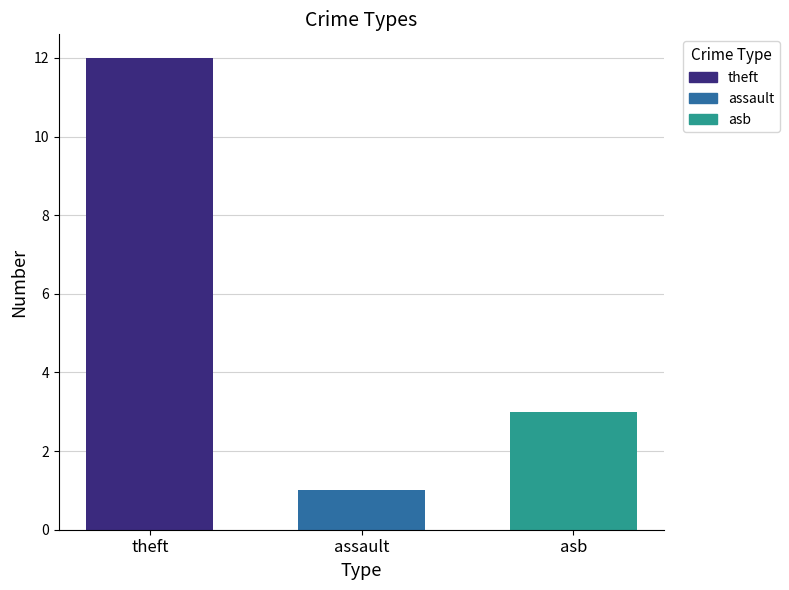

Where is the data nearest to the value 6?

asb